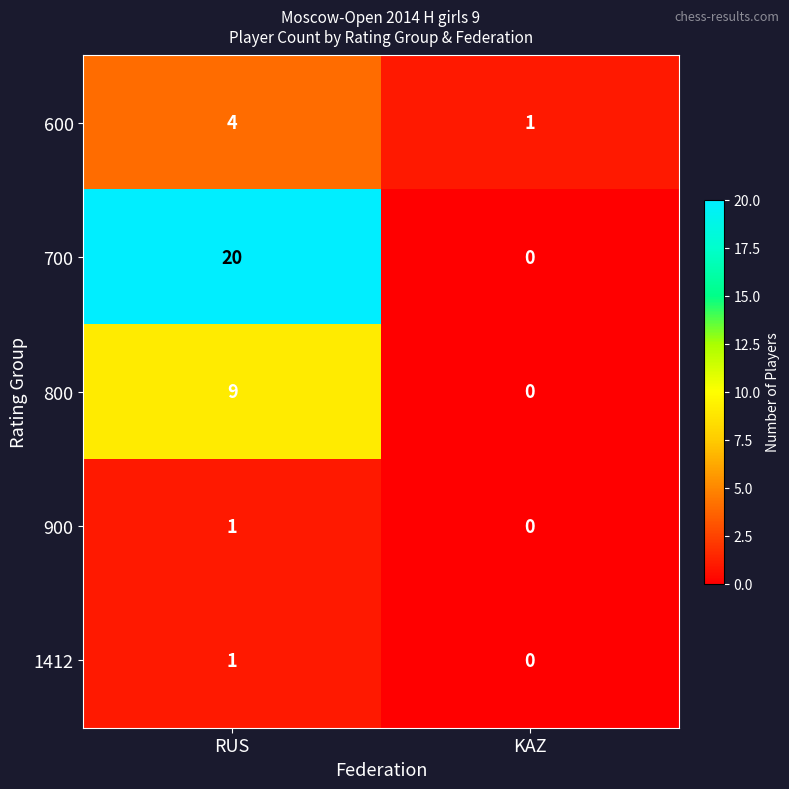

Which series has the largest range (max minus min)?

700